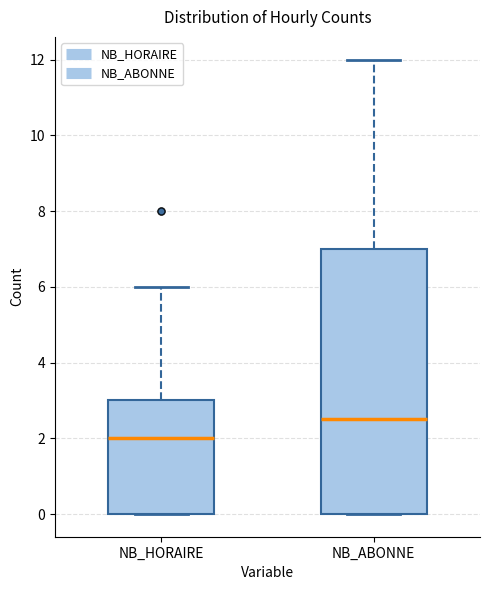

Reading left to right, read every box against the y-axis: the position of its median line, the range the box covers, and the ends of its whiskers. The values are not printed on the chart, so give them approximately, as read against the axis.

NB_HORAIRE: median 2.0, box 0.0 to 3.0, whiskers 0.0 to 6.0
NB_ABONNE: median 2.6, box 0.0 to 7.0, whiskers 0.0 to 12.0